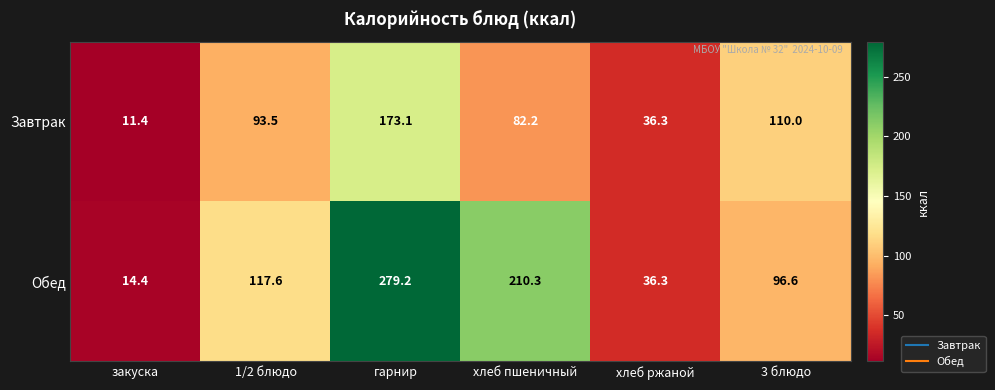

Reading left to right, what are all the values shown in this chart?

Завтрак: закуска=11.4	1/2 блюдо=93.5	гарнир=173.1	хлеб пшеничный=82.2	хлеб ржаной=36.3	3 блюдо=110.0
Обед: закуска=14.4	1/2 блюдо=117.6	гарнир=279.2	хлеб пшеничный=210.3	хлеб ржаной=36.3	3 блюдо=96.6